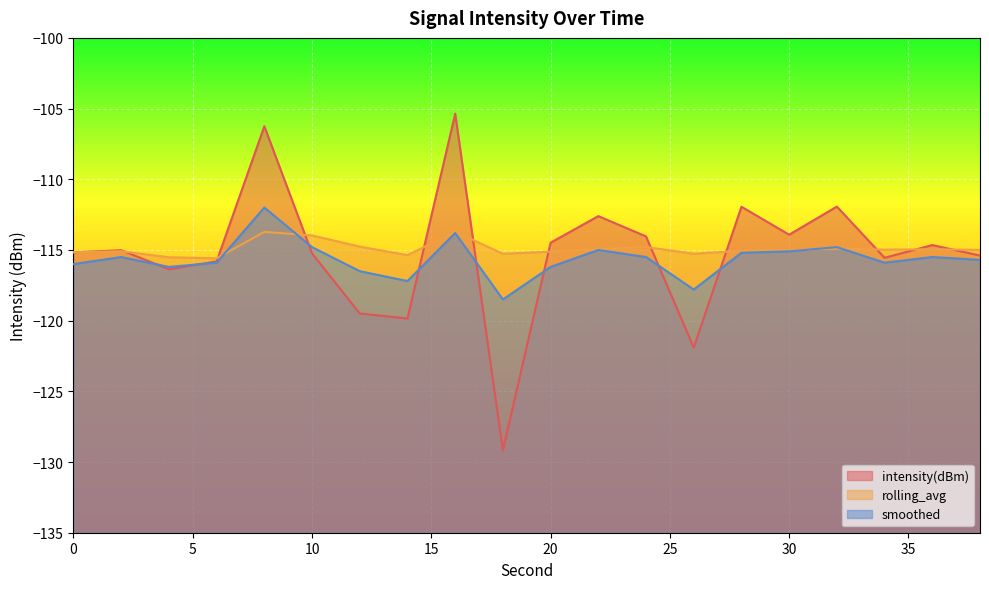

What is the difference between the second highest and second lowest values in the rolling_avg series?

1.8